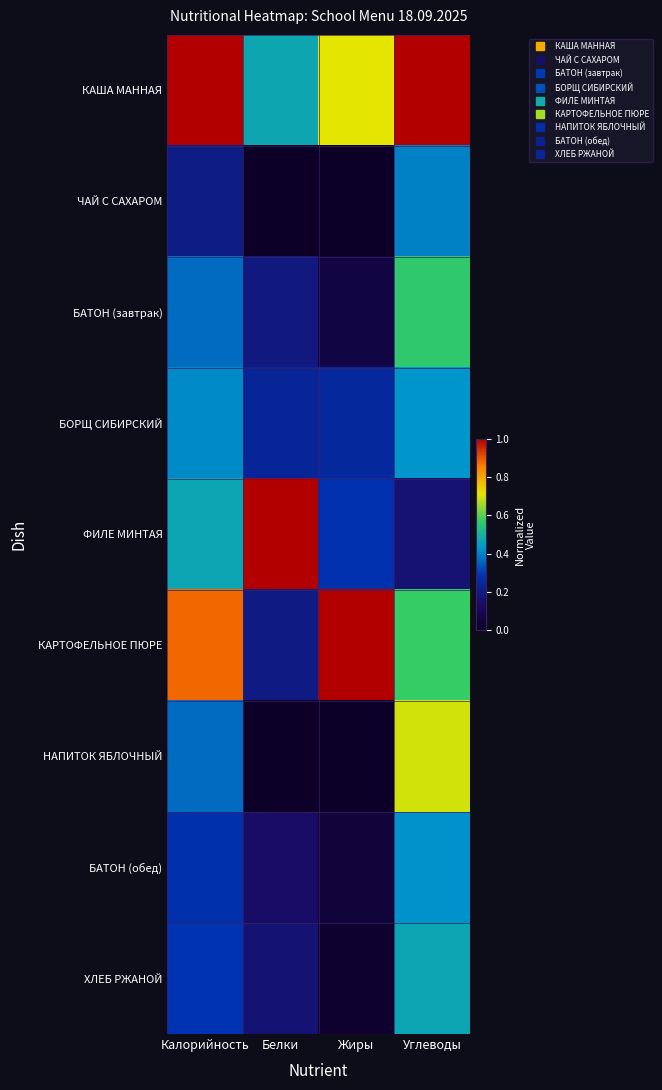

Reading left to right, list all the values displayed in this chart.

КАША МАННАЯ: Калорийность=1.0	Белки=0.5	Жиры=0.7	Углеводы=1.0
ЧАЙ С САХАРОМ: Калорийность=0.2	Белки=0.0	Жиры=0.0	Углеводы=0.4
БАТОН (завтрак): Калорийность=0.4	Белки=0.2	Жиры=0.1	Углеводы=0.6
БОРЩ СИБИРСКИЙ: Калорийность=0.4	Белки=0.2	Жиры=0.2	Углеводы=0.4
ФИЛЕ МИНТАЯ: Калорийность=0.5	Белки=1.0	Жиры=0.3	Углеводы=0.2
КАРТОФЕЛЬНОЕ ПЮРЕ: Калорийность=0.9	Белки=0.2	Жиры=1.0	Углеводы=0.6
НАПИТОК ЯБЛОЧНЫЙ: Калорийность=0.4	Белки=0.0	Жиры=0.0	Углеводы=0.7
БАТОН (обед): Калорийность=0.3	Белки=0.1	Жиры=0.1	Углеводы=0.4
ХЛЕБ РЖАНОЙ: Калорийность=0.3	Белки=0.2	Жиры=0.0	Углеводы=0.5